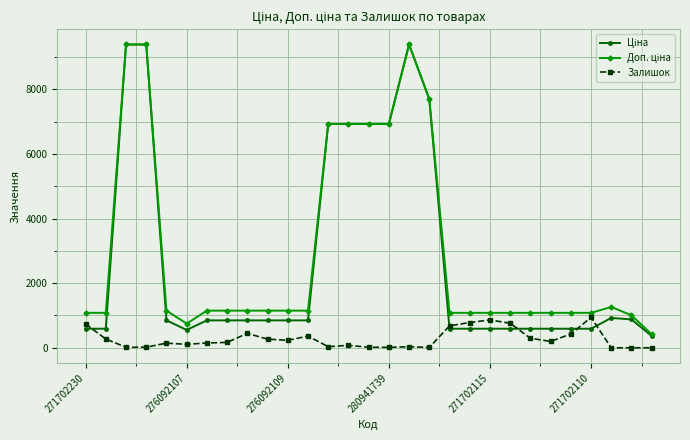

True or false: Доп. ціна has more than 0 interior local peaks.

True